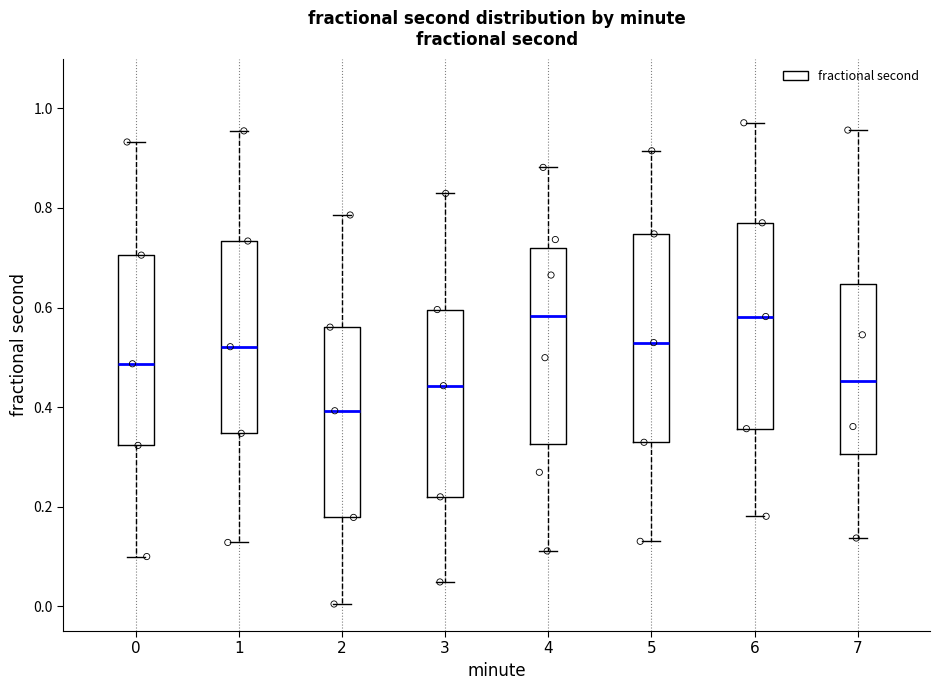

Where does the lower whisker of the box at x = 1 end on the y-axis? The values are not printed on the chart, so give them approximately, as read against the axis.

0.12